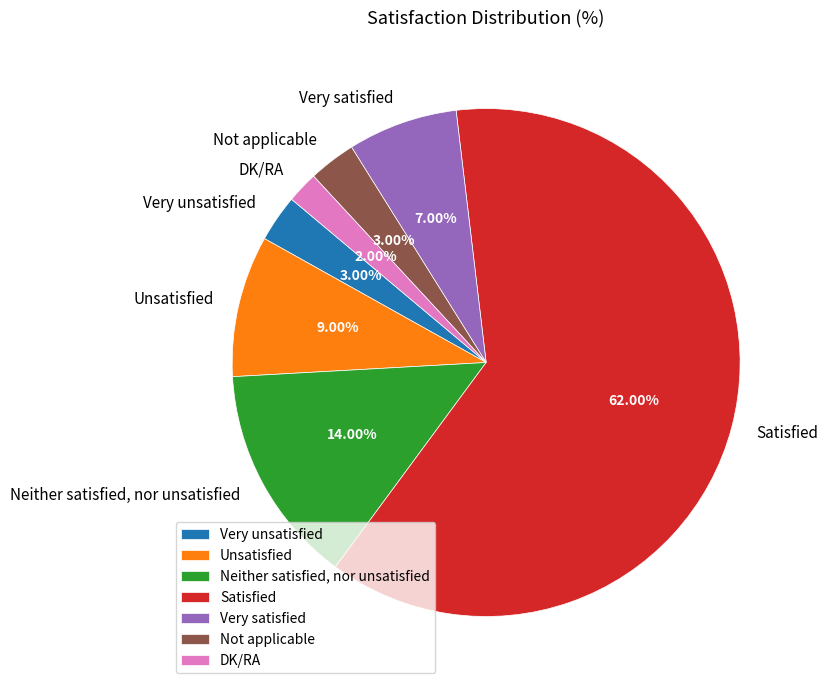

Which slice is the largest?

Satisfied